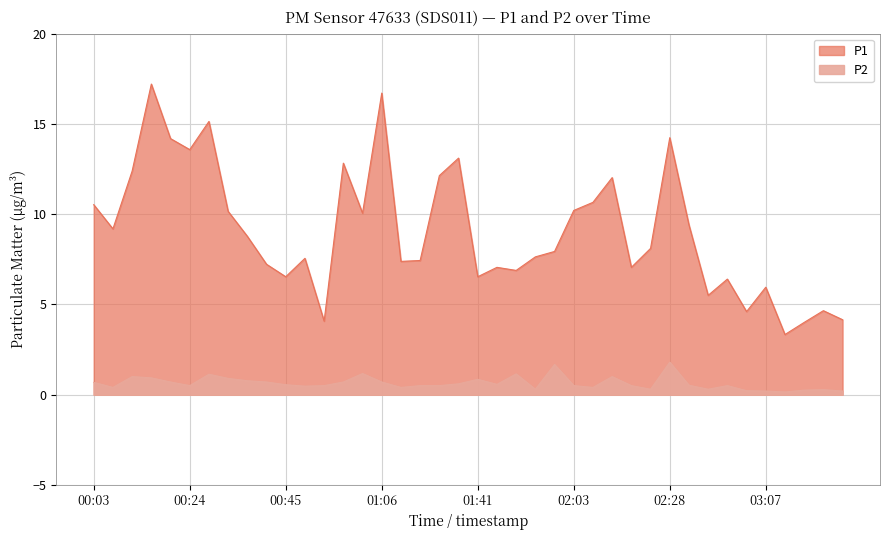

Is the value of P1 at 01:50 greater than the value of P2 at 01:50?

Yes